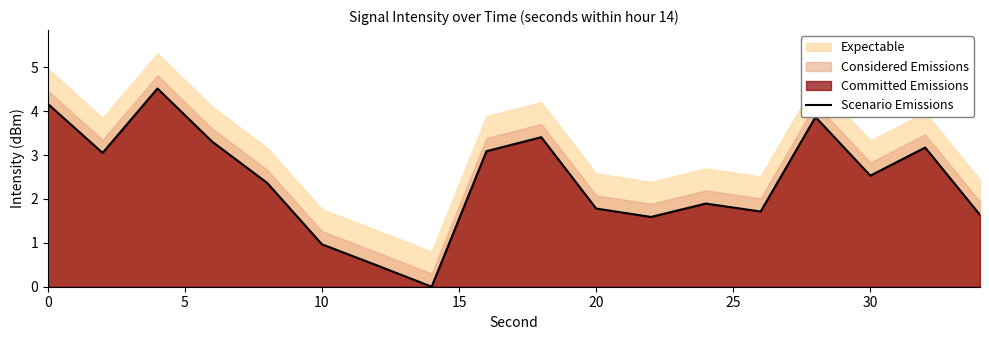

What is the difference between the maximum and second lowest values?

4.0